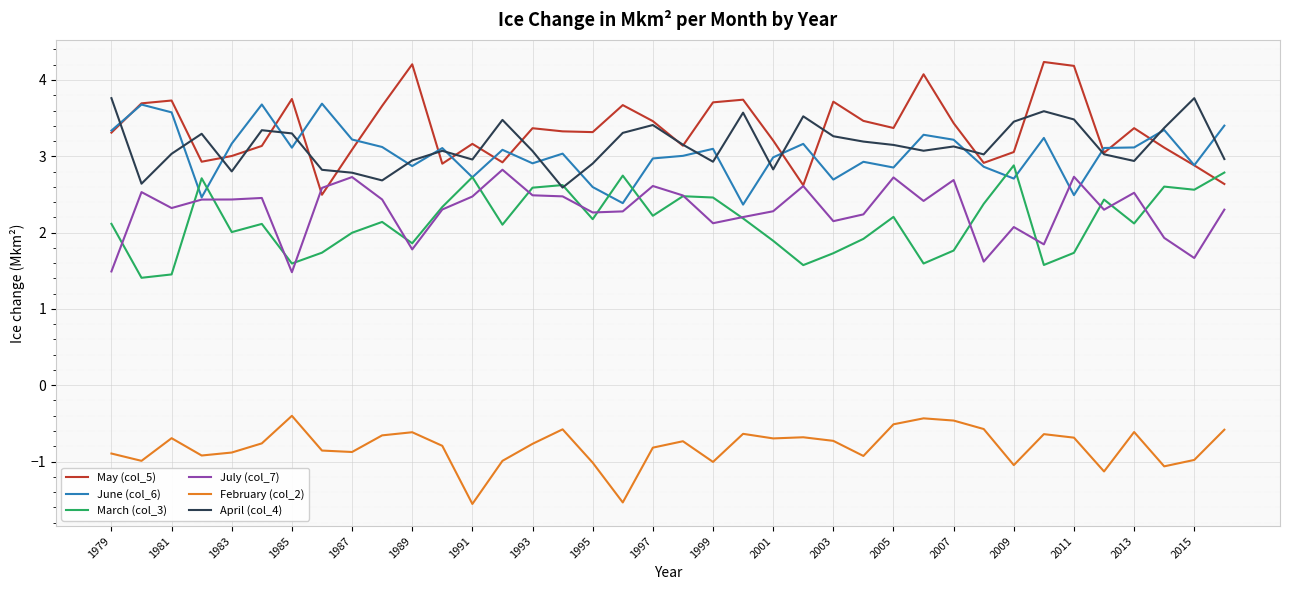

What is the average value of the February (col_2) series?

-0.8